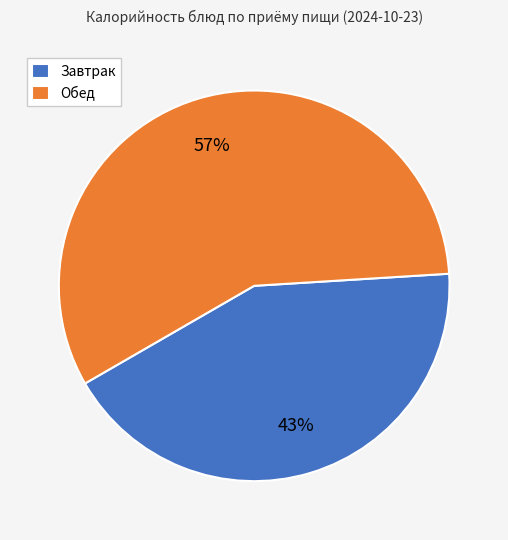

True or false: Обед accounts for 46% of the total.

False